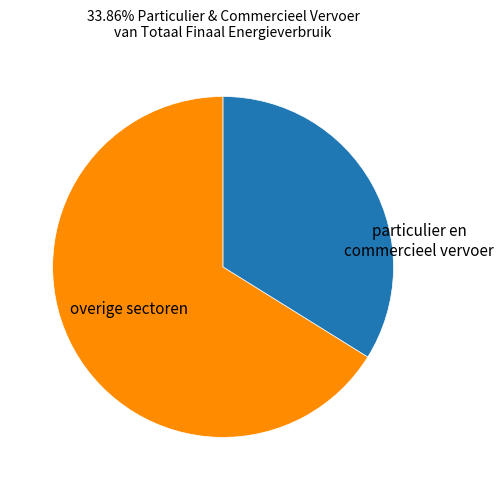

Which slice is the smallest?

particulier en commercieel vervoer